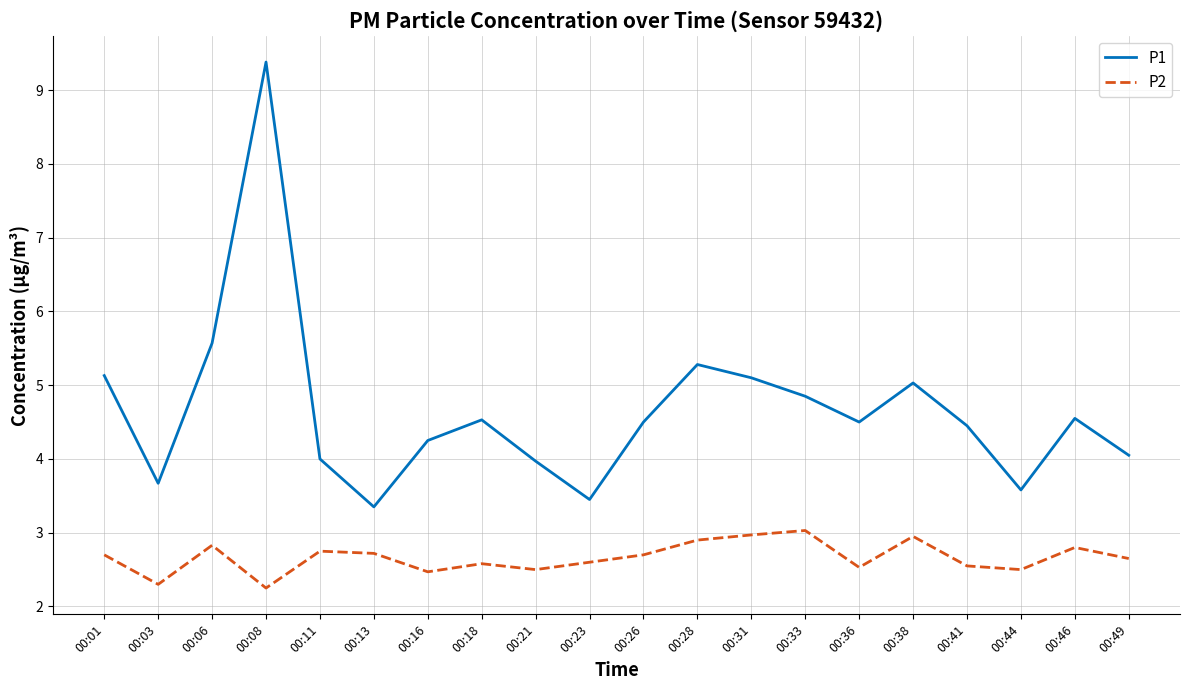

At which category does the chart reach its peak across all series?

00:08